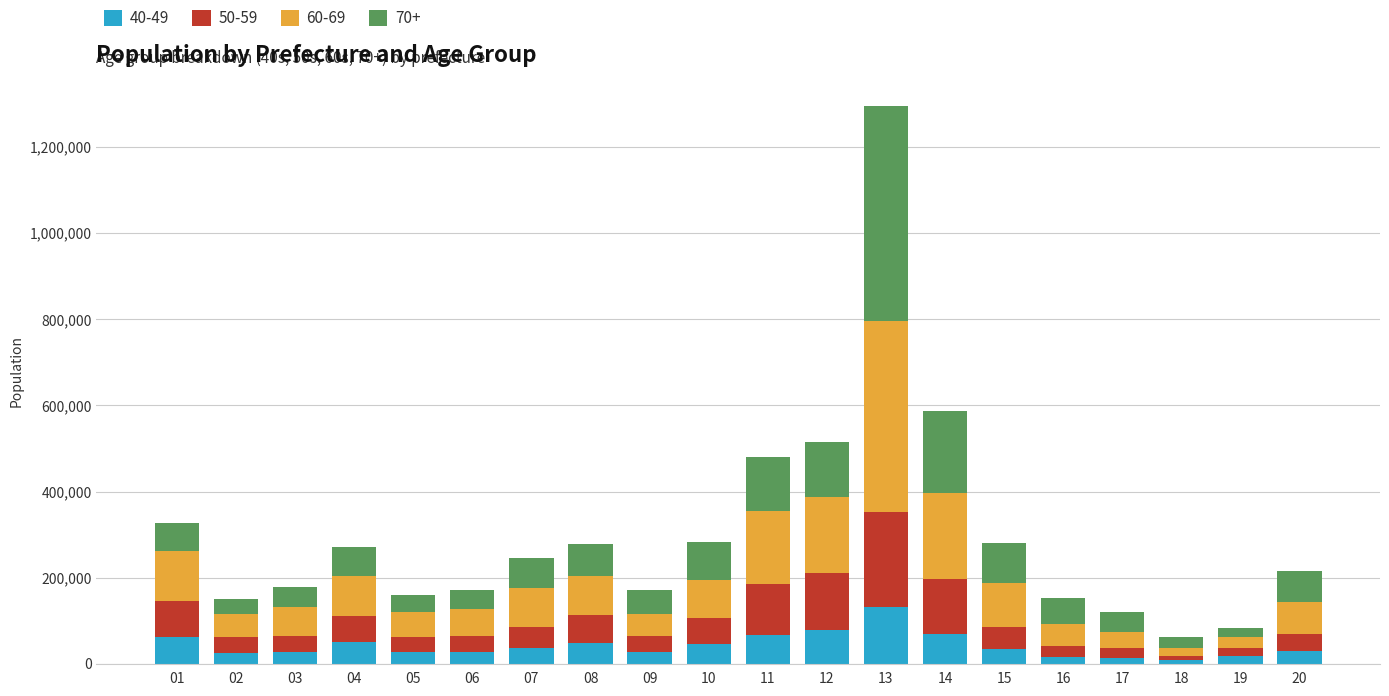

At which category is the sum across all series the highest?

13